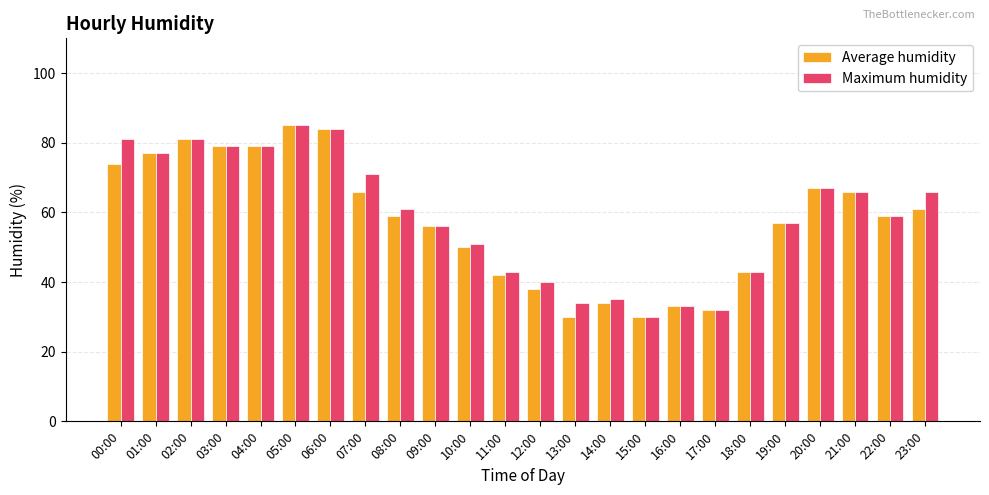

At which category is the sum across all series the highest?

05:00